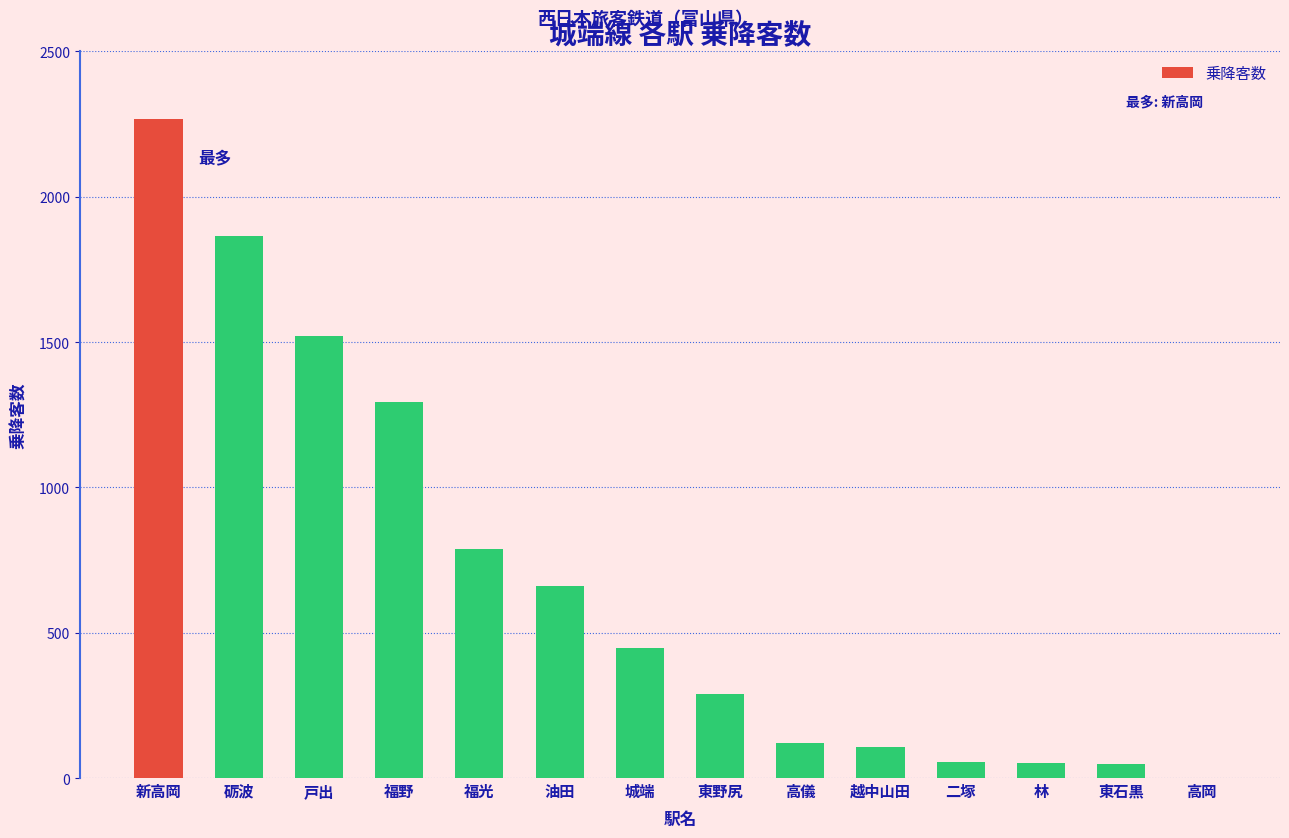

What is the change in value from 東野尻 to 東石黒?

-242